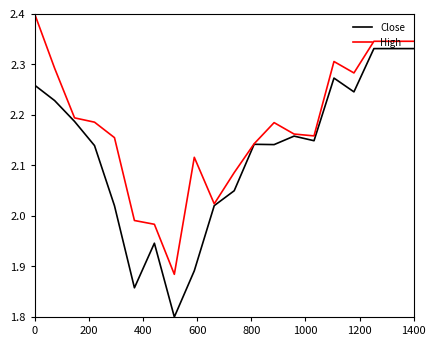

What are all the series names shown in the legend?

Close, High